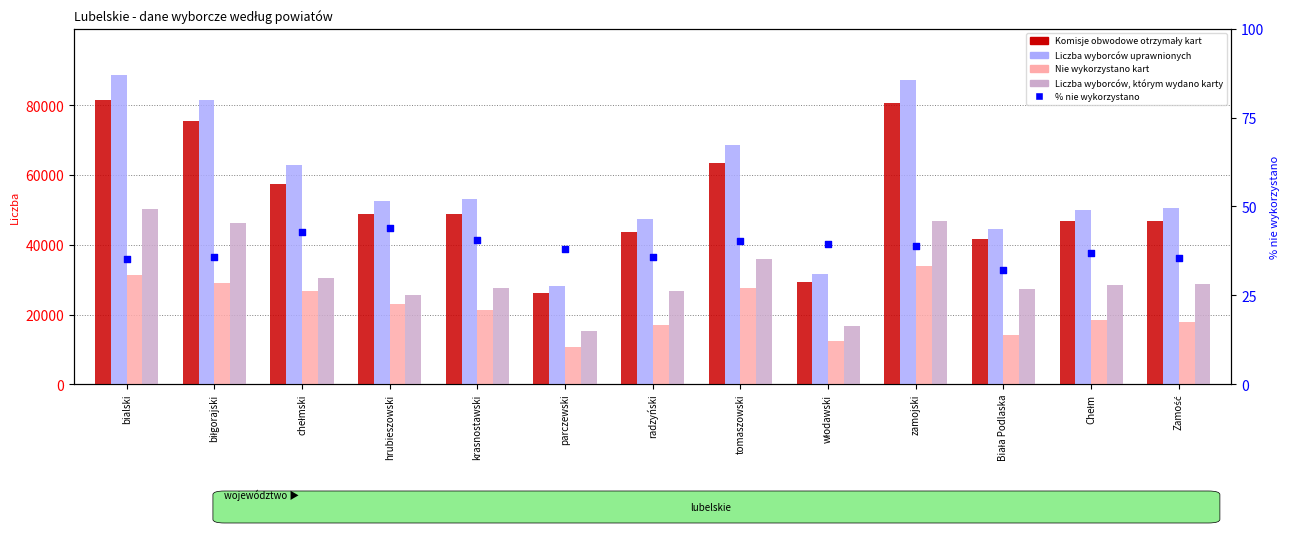

Which series contains the lowest Y value?

% nie wykorzystano